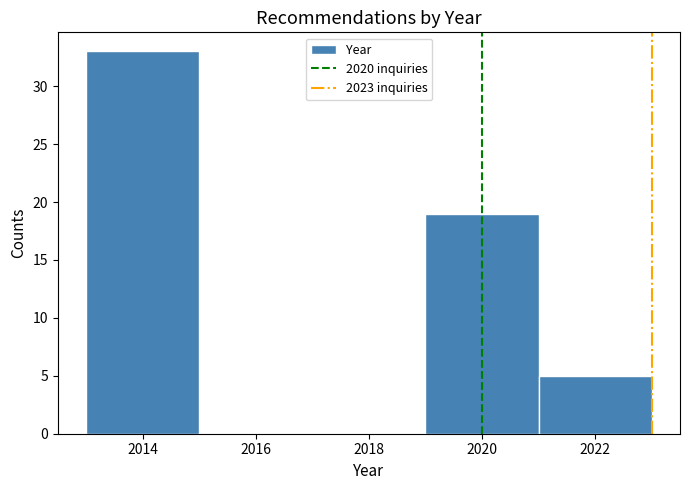

Reading left to right, list every bar in this chart as the range it spans on the x-axis followed by its height. The values are not printed on the chart, so give them approximately, as read against the axis.

2013 to 2015: 33
2015 to 2017: 0
2017 to 2019: 0
2019 to 2021: 19
2021 to 2023: 5